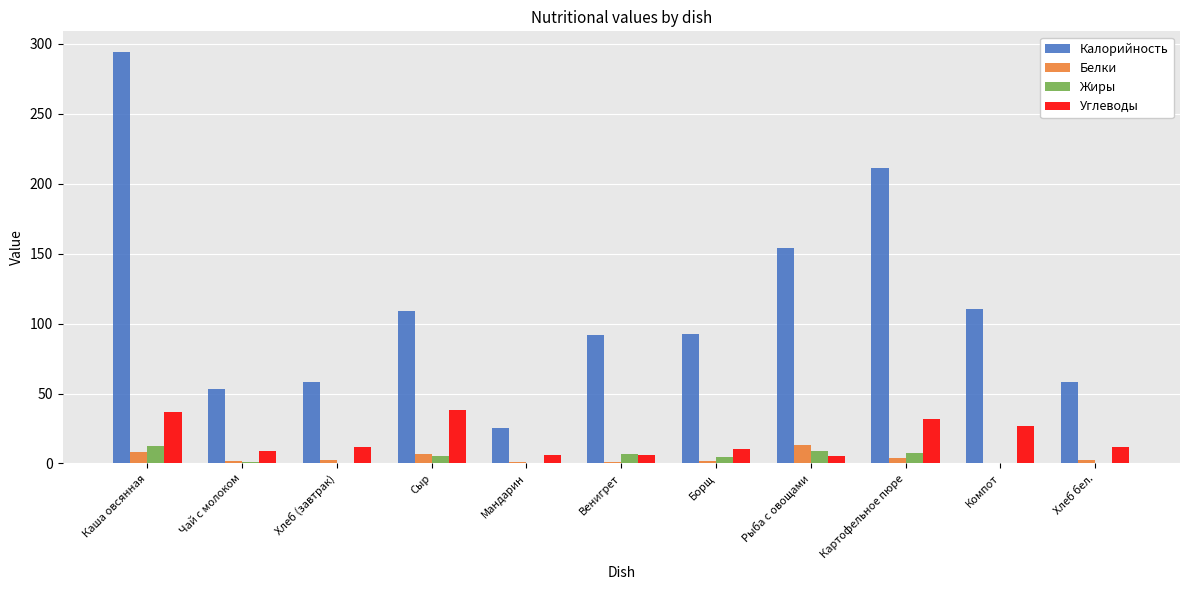

What is the sum of all Углеводы values?

192.5